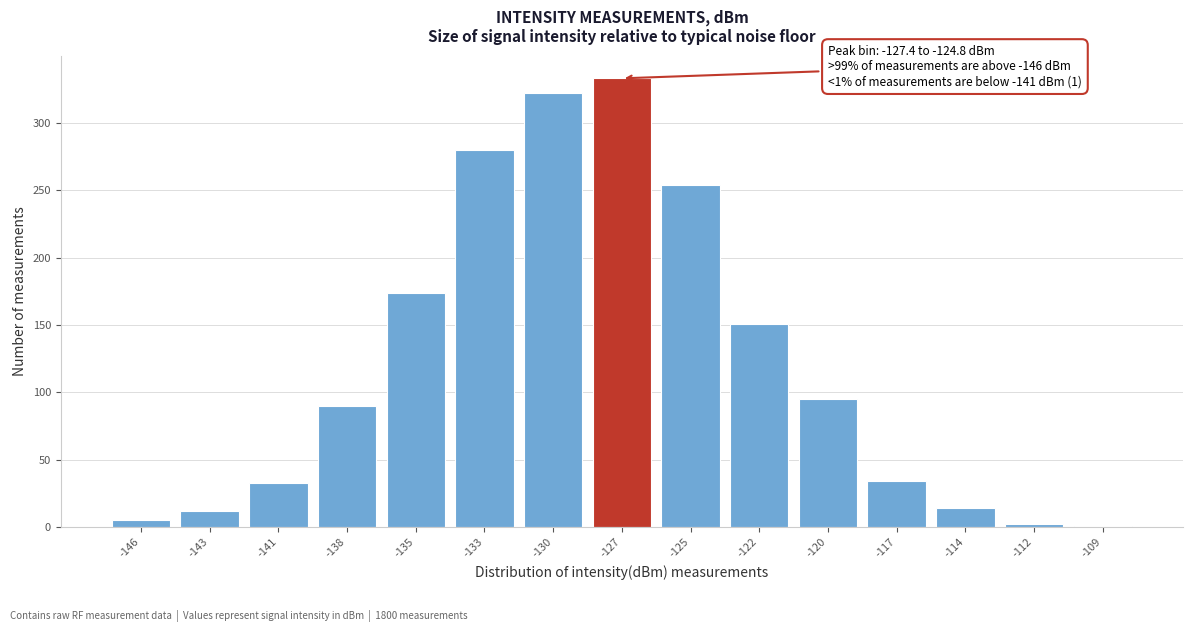

What is the maximum value shown in the chart?

333